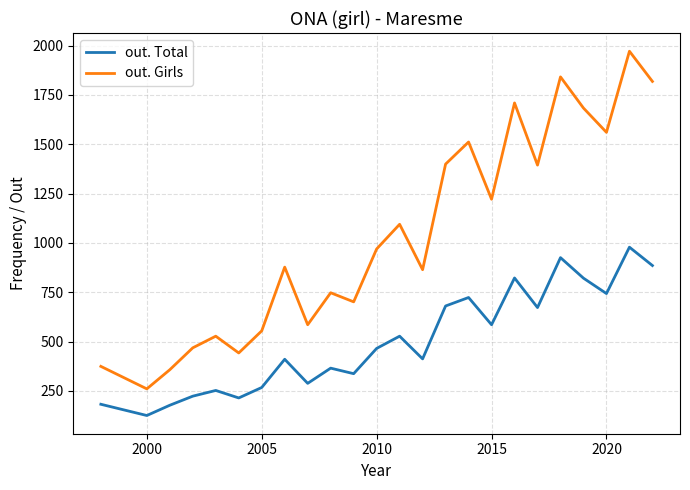

Which series has the largest range (max minus min)?

out. Girls